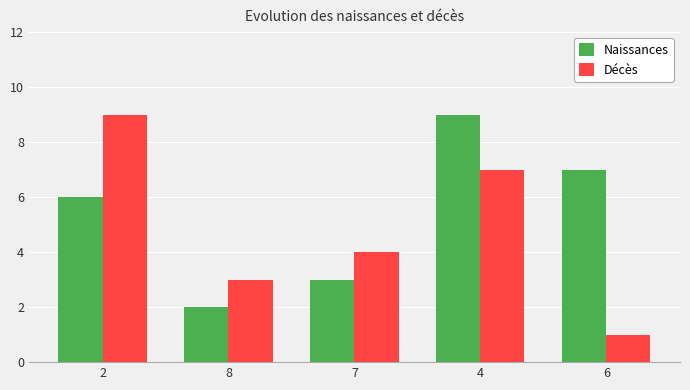

What is the lowest value of the Décès series?

1